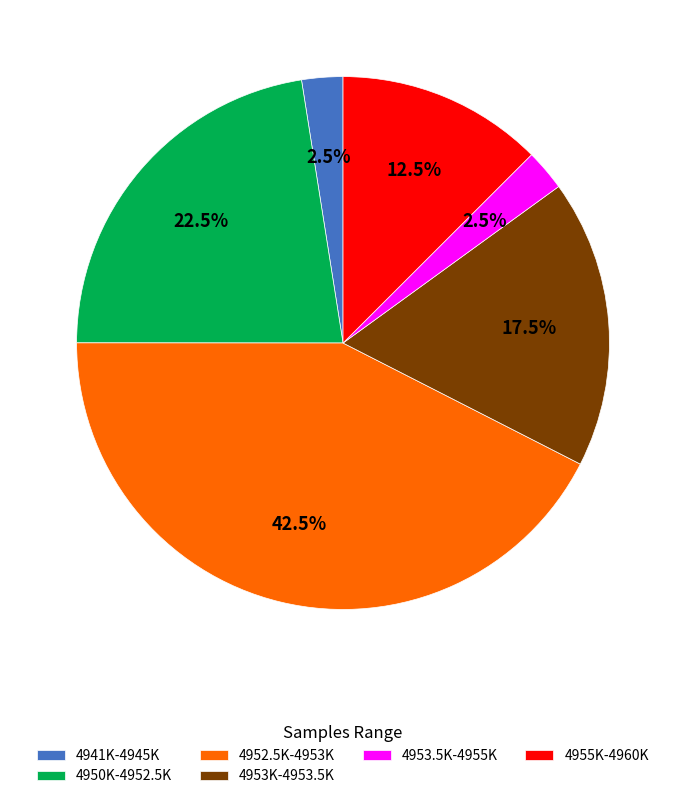

Does any single category account for the majority?

No